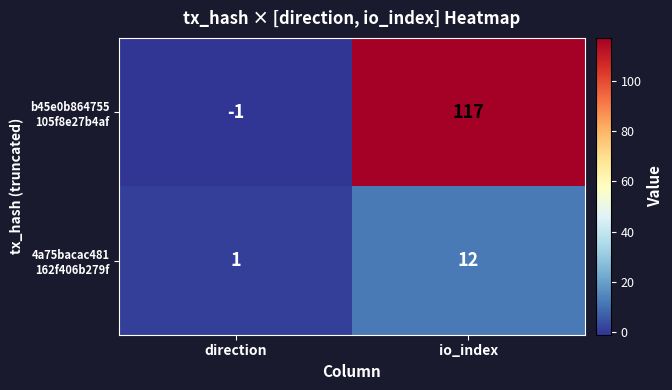

At which category does the chart reach its minimum across all series?

direction